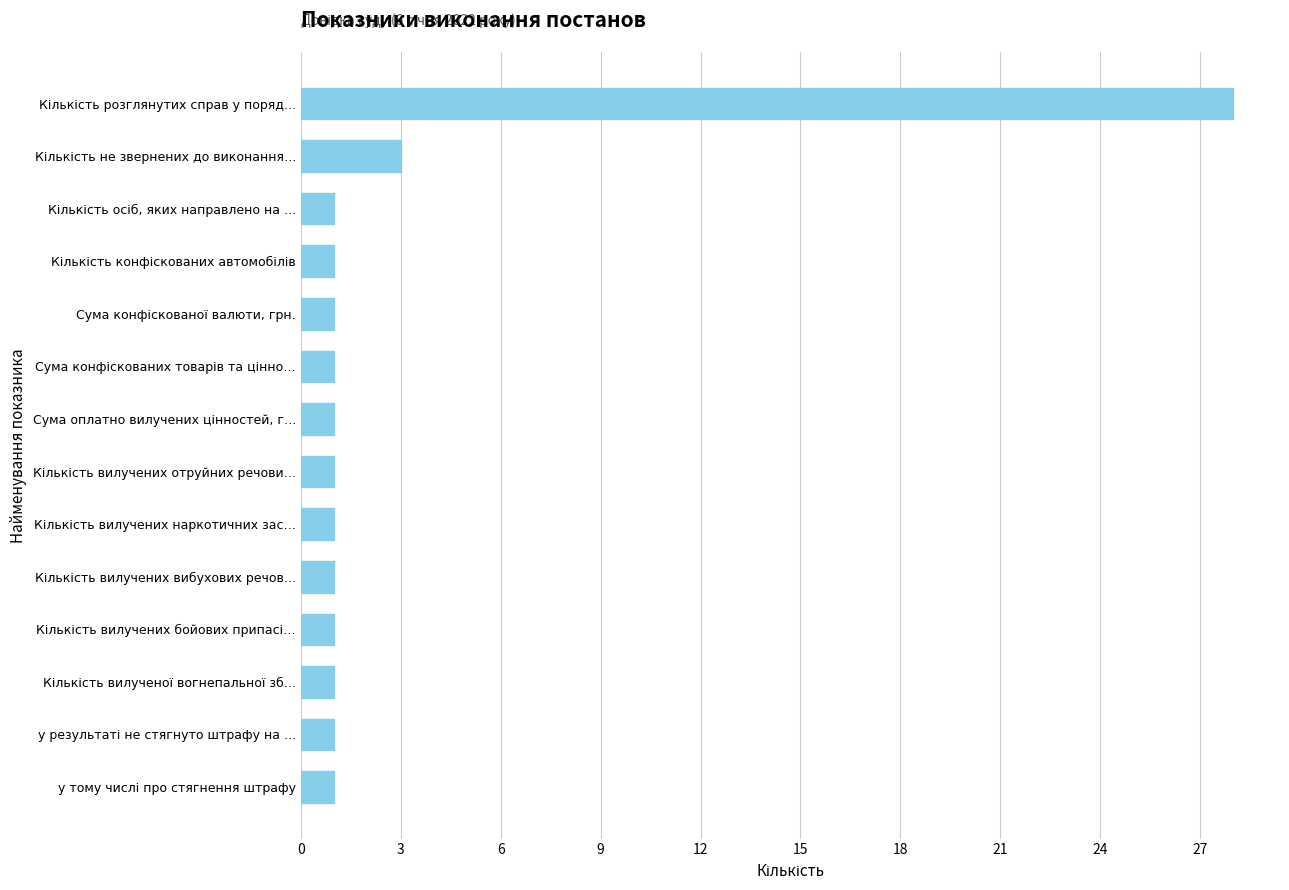

What is the average value?

3